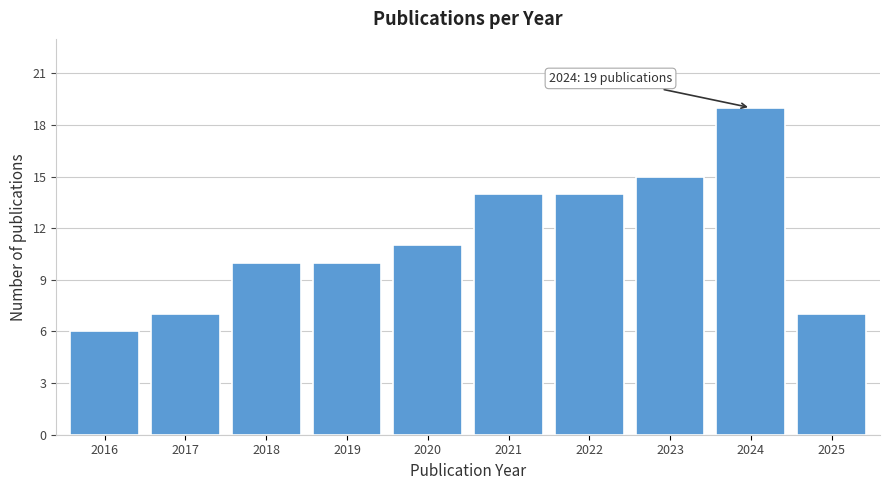

Reading left to right, what are all the values shown in this chart?

2016=6	2017=7	2018=10	2019=10	2020=11	2021=14	2022=14	2023=15	2024=19	2025=7